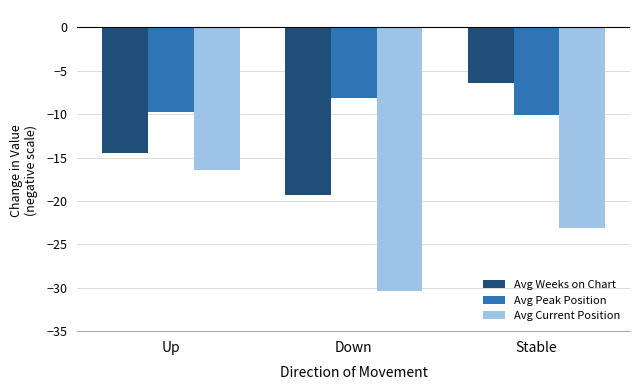

Is the value of Avg Peak Position at Stable greater than the value of Avg Weeks on Chart at Down?

Yes